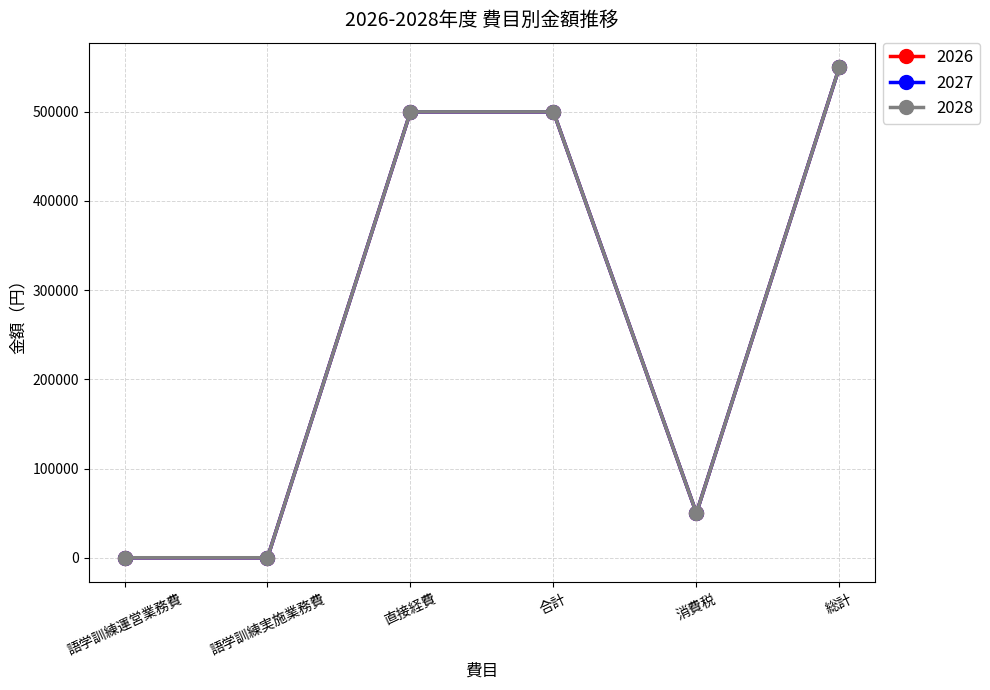

Which series has the largest total across all categories?

2026